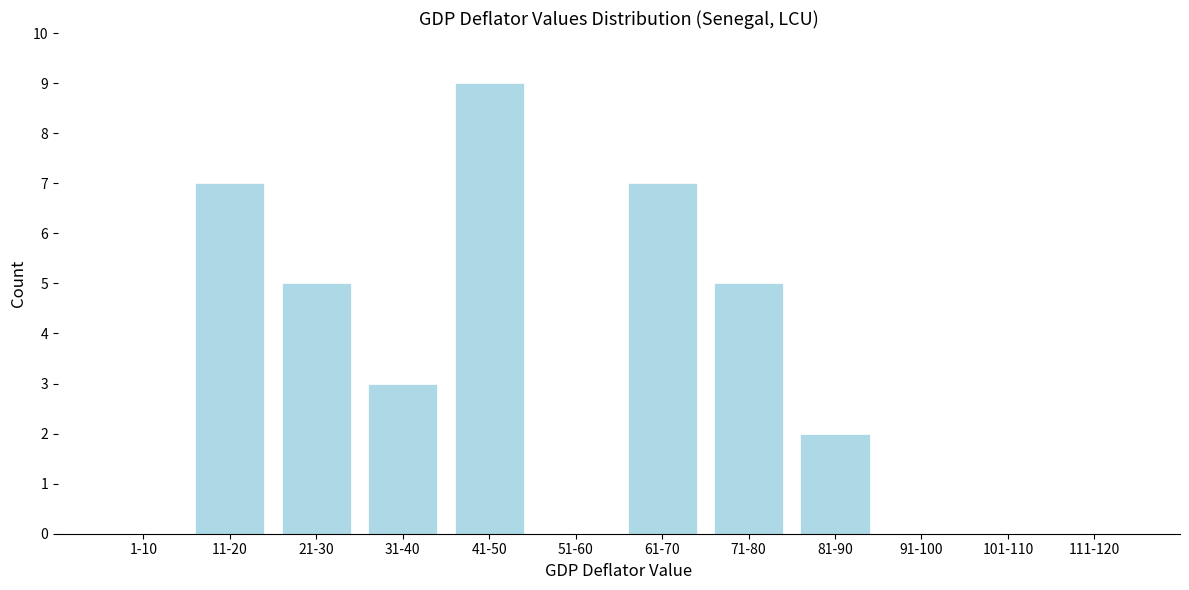

Reading left to right, list all the values displayed in this chart.

1-10=0	11-20=7	21-30=5	31-40=3	41-50=9	51-60=0	61-70=7	71-80=5	81-90=2	91-100=0	101-110=0	111-120=0